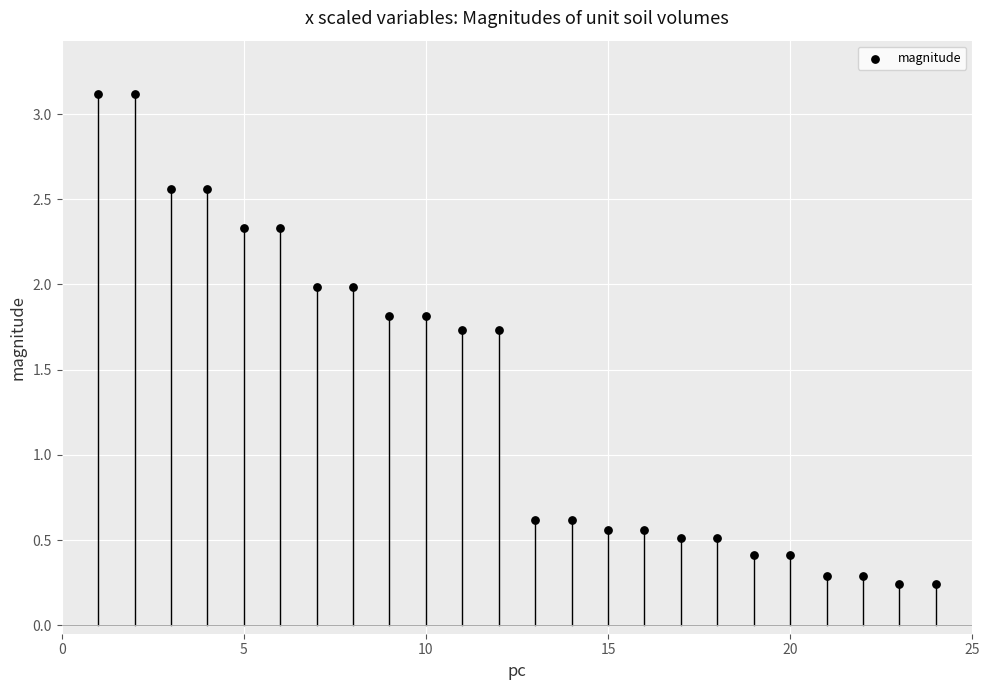

What is the range of X values (max minus min)?

23.0